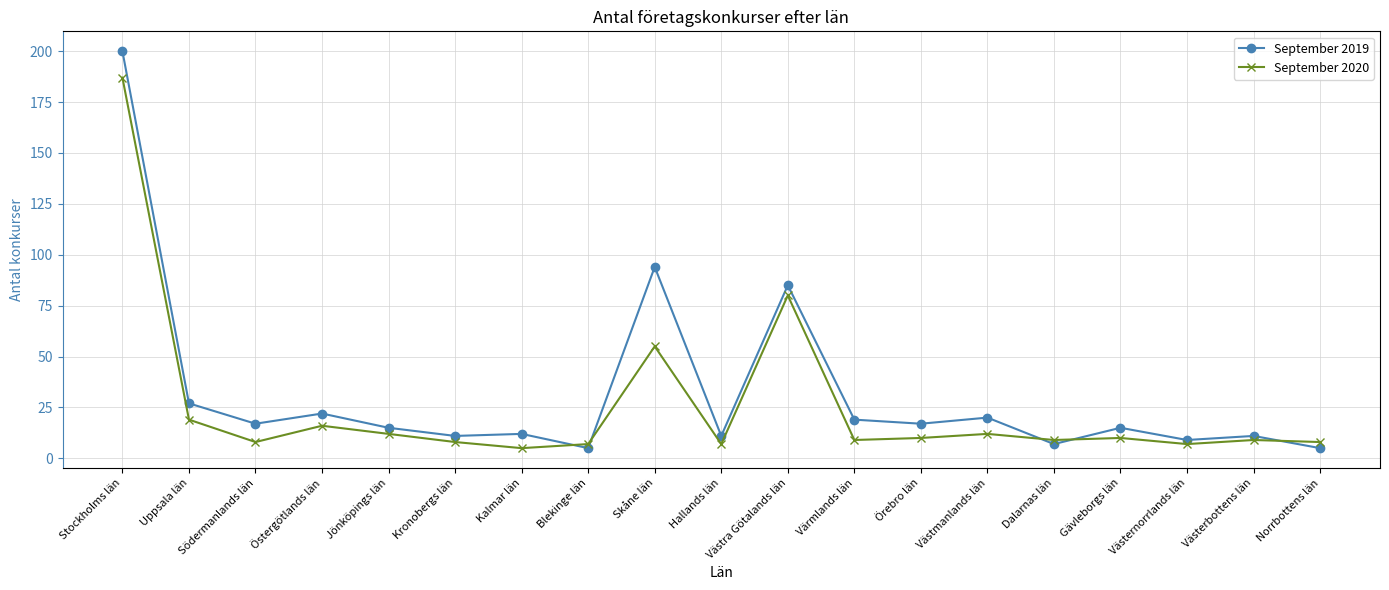

Which series changed the most between Örebro län and Västmanlands län?

September 2019